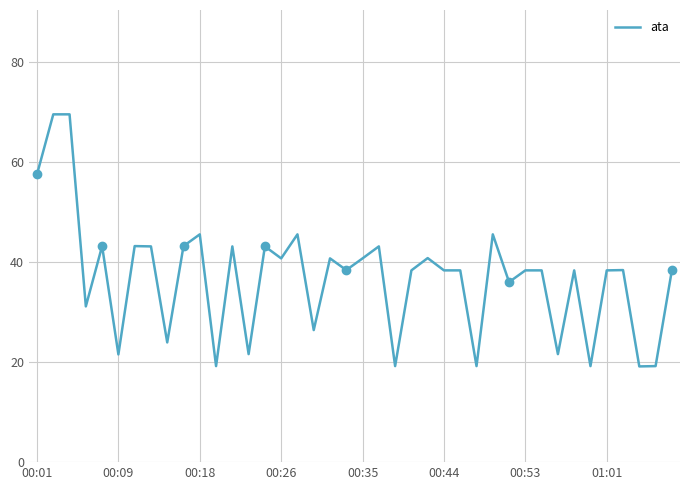

True or false: ata has a value of 40.8 at 00:35.

True